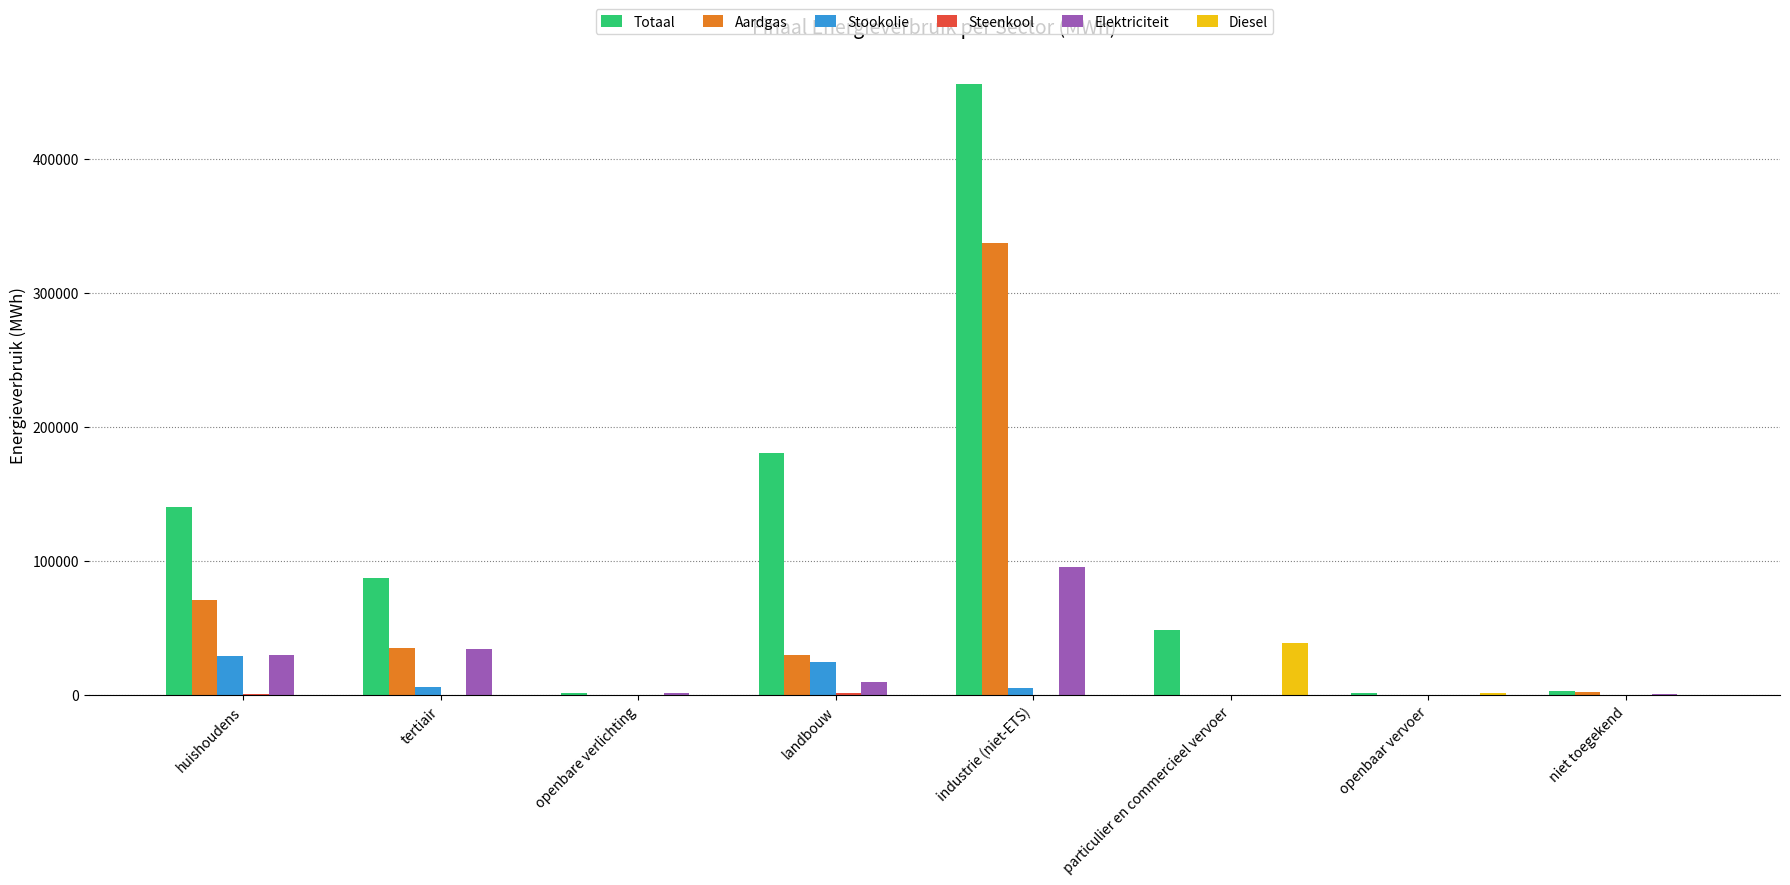

What is the sum of all Diesel values?

40165.0